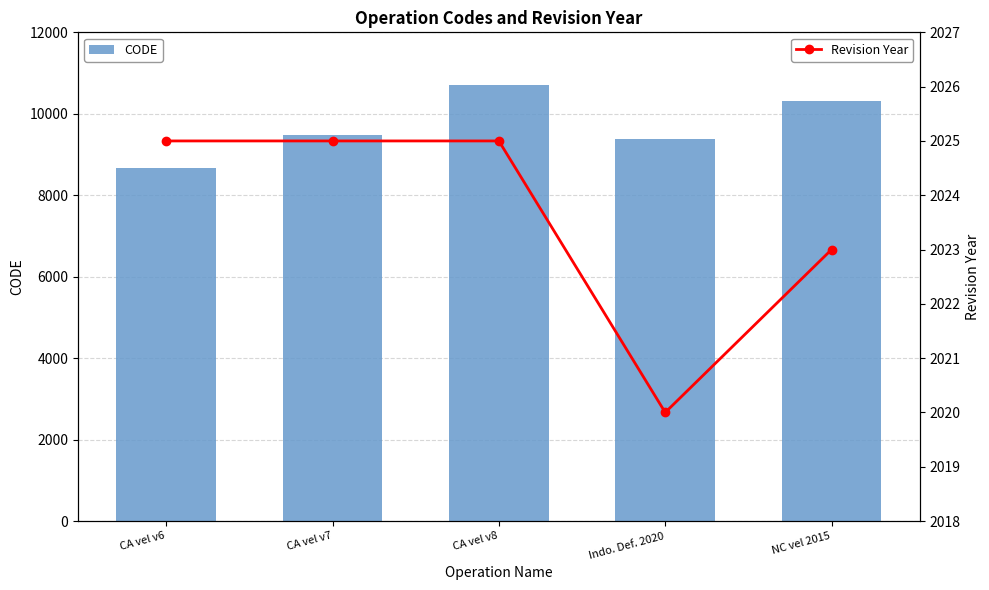

What is the value of the Revision Year bar at the 5th from the left?

2023